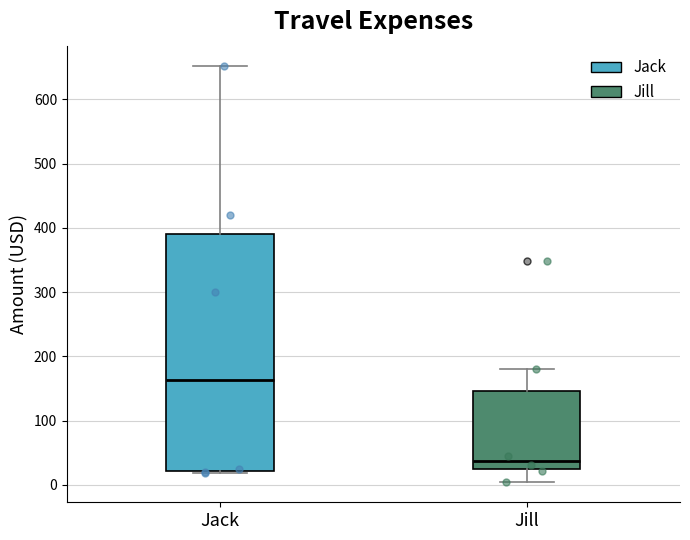

Reading left to right, read every box against the y-axis: the position of its median line, the range the box covers, and the ends of its whiskers. The values are not printed on the chart, so give them approximately, as read against the axis.

Jack: median 160, box 20 to 390, whiskers 20 (just below the box's lower edge) to 650
Jill: median 40, box 20 to 150, whiskers 10 to 180